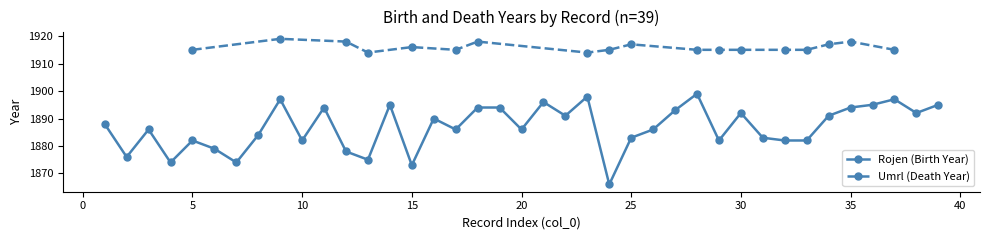

What is the maximum value for Rojen (Birth Year)?

1899